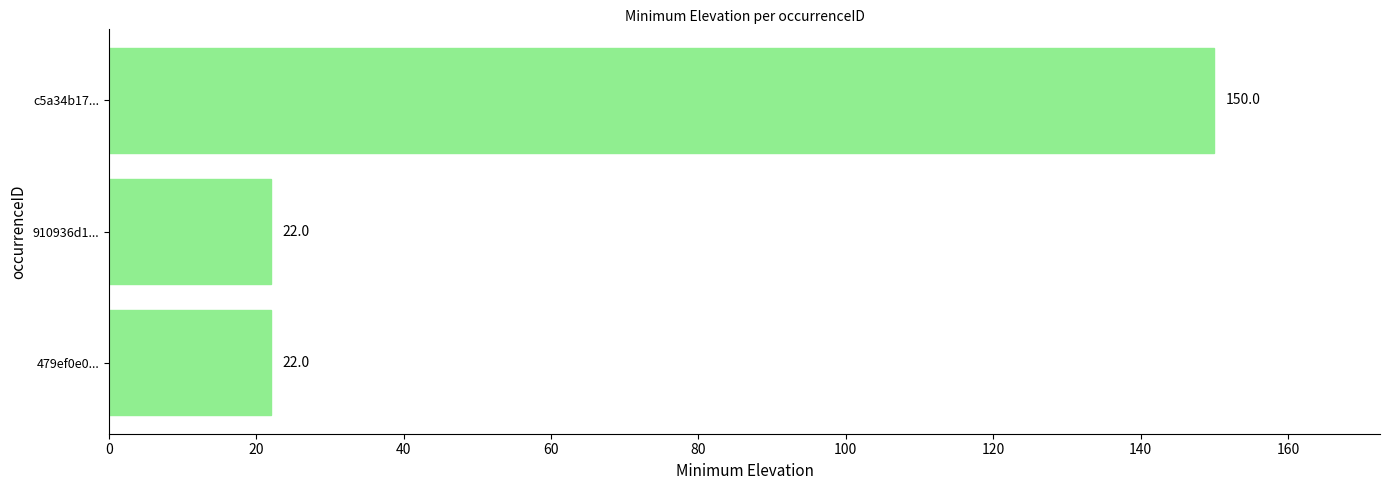

Count the values in the range 22 to 150.

3